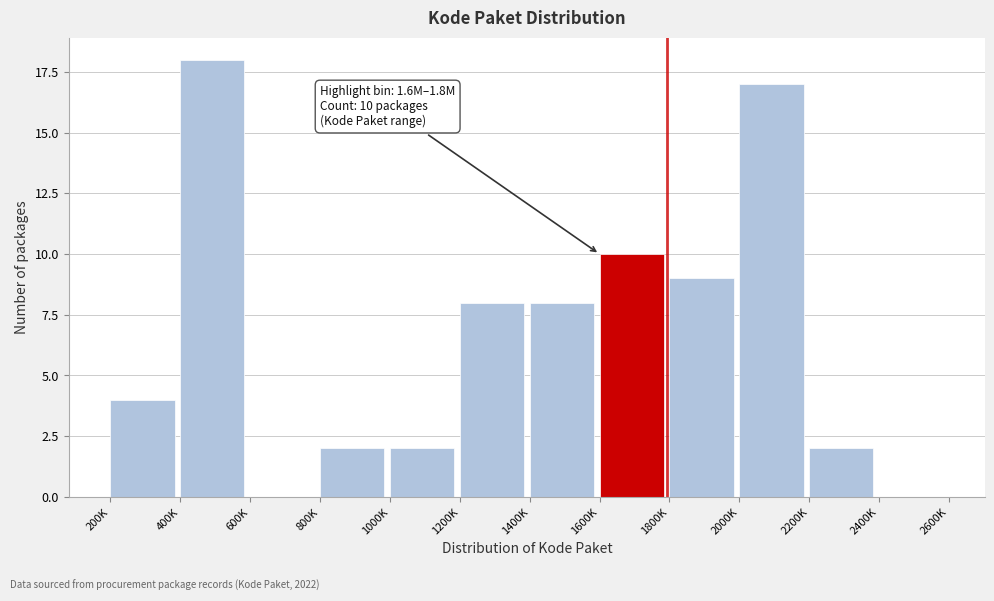

Reading left to right, transcribe all the data shown in this chart.

200K=4	400K=18	600K=0	800K=2	1000K=2	1200K=8	1400K=8	1600K=10	1800K=9	2000K=17	2200K=2	2400K=0